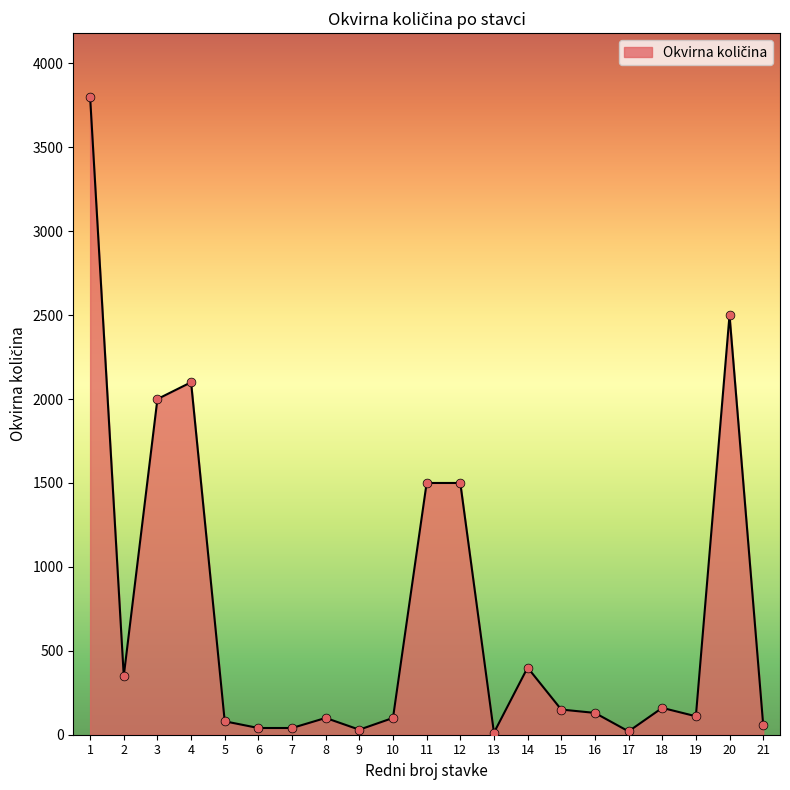

What is the greatest value displayed?

3800